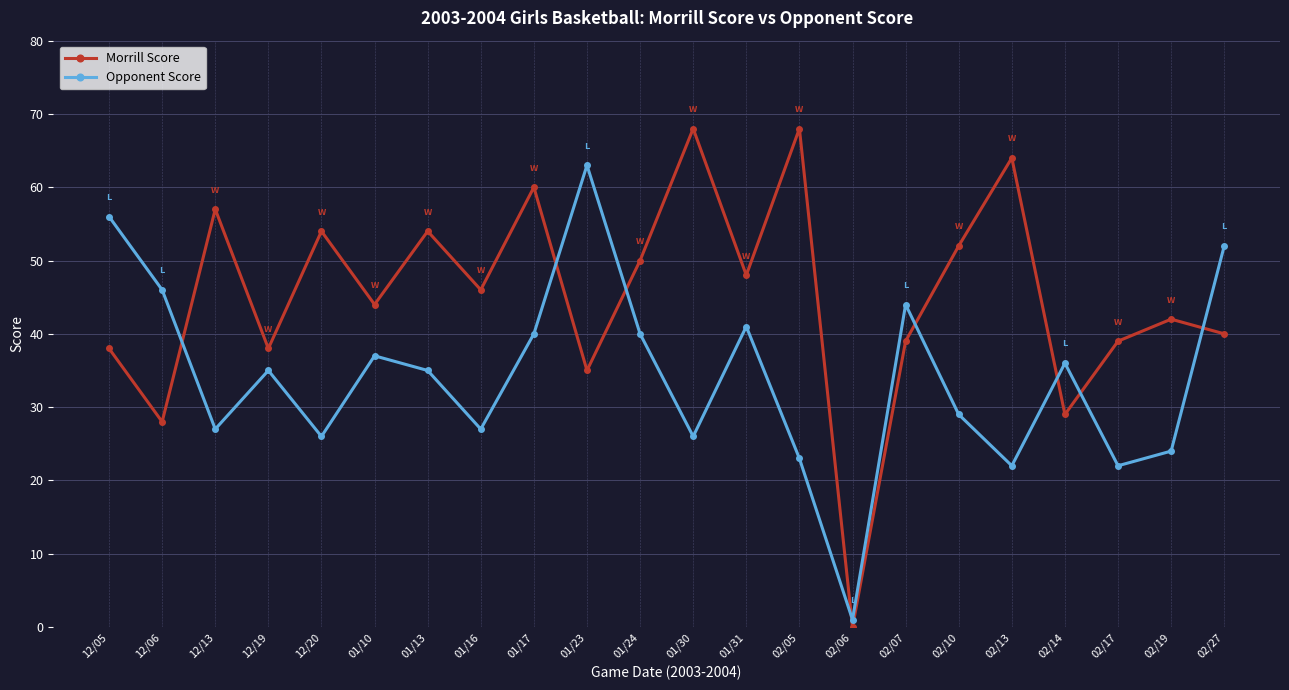

In Opponent Score, how many points are lower than both neighbors (excluding endpoints)?

7